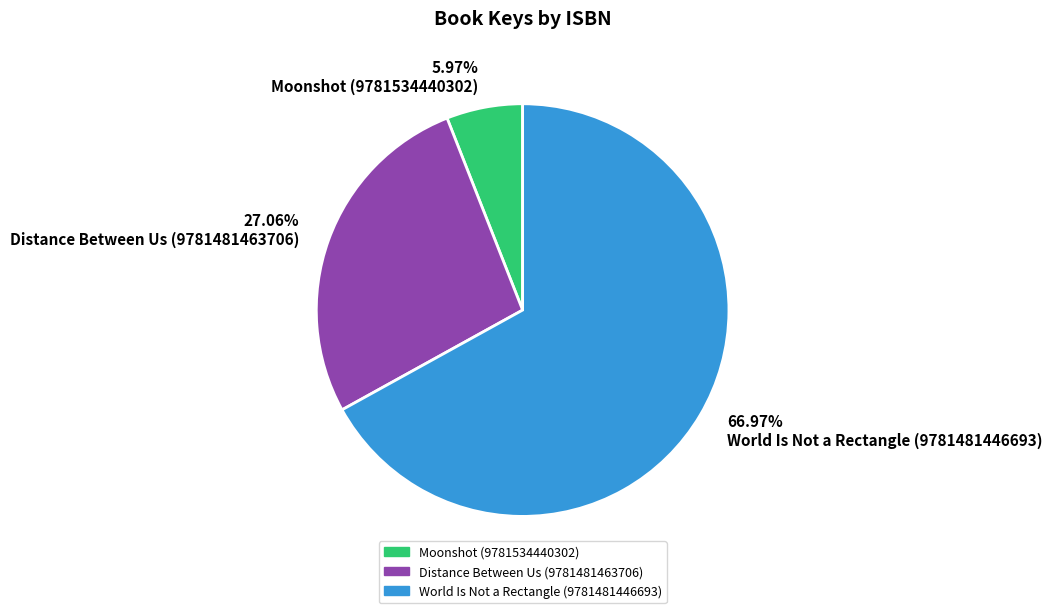

Which category has the smallest portion of the pie?

5.97% Moonshot (9781534440302)